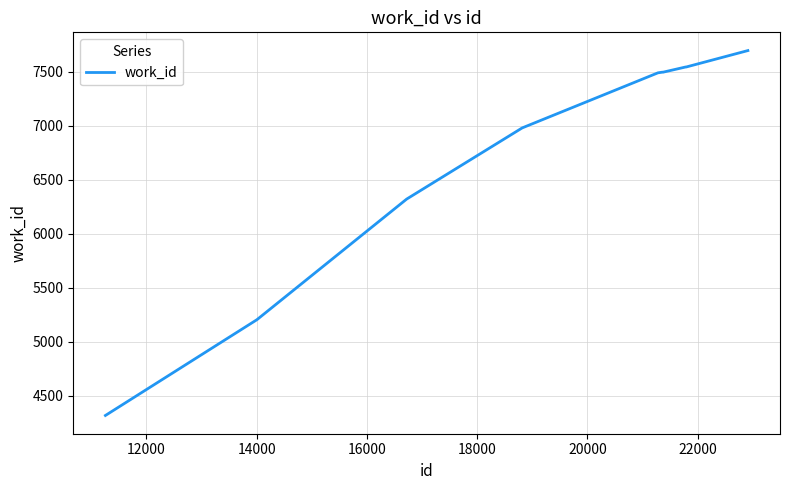

What is the average value?

6811